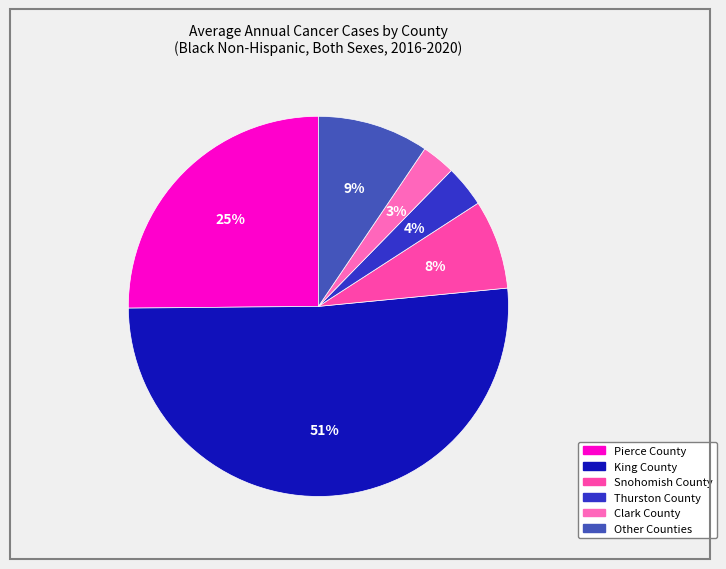

Is there any slice that represents more than half of the pie?

Yes